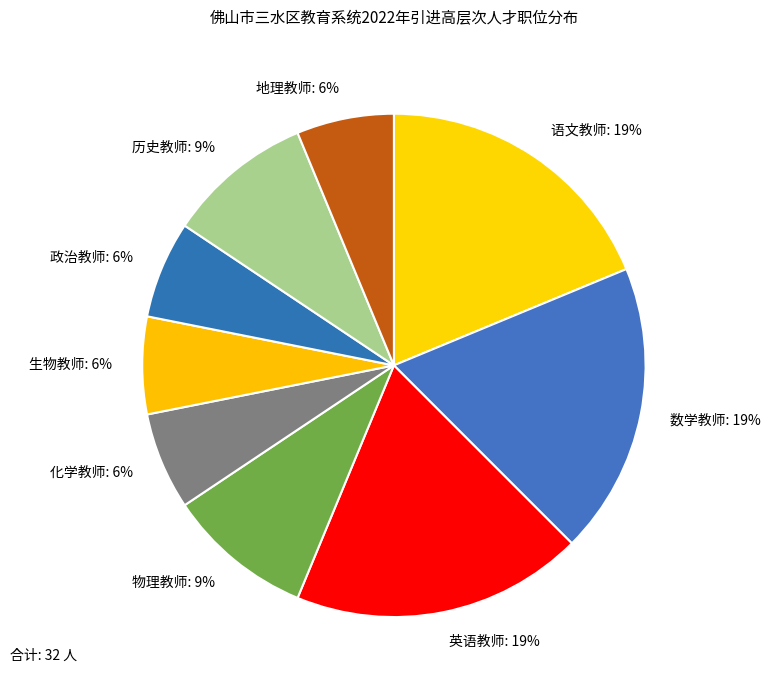

To the nearest percent, what portion does 政治教师 represent?

6%